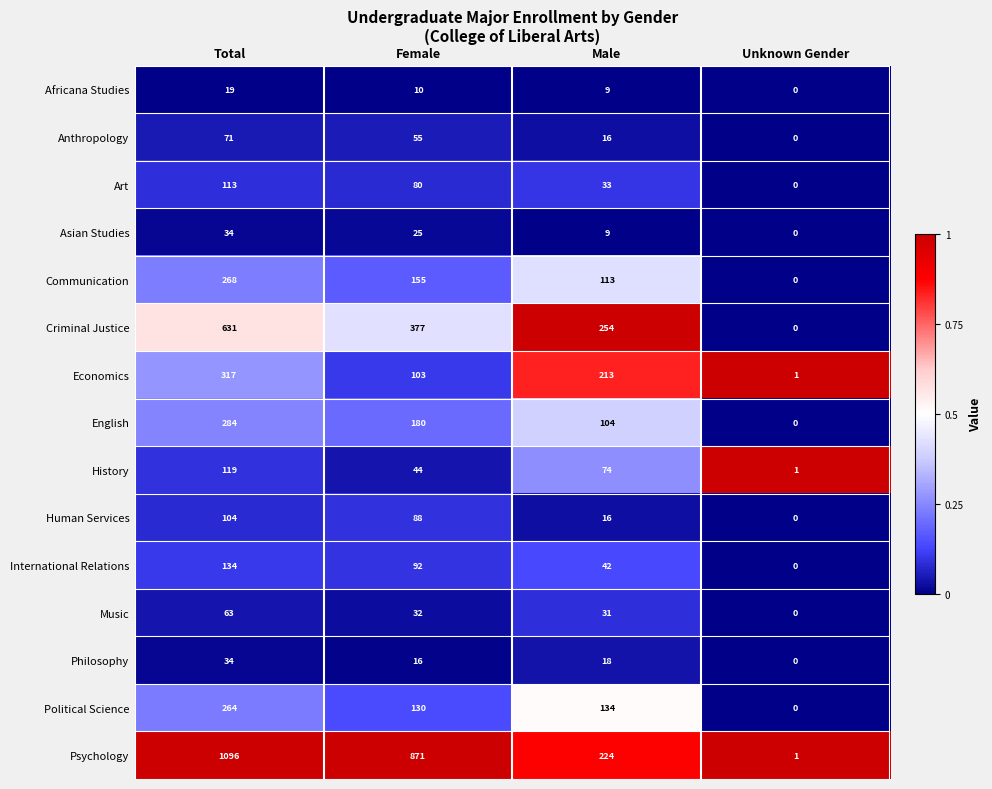

Which series has the largest total across all categories?

Psychology